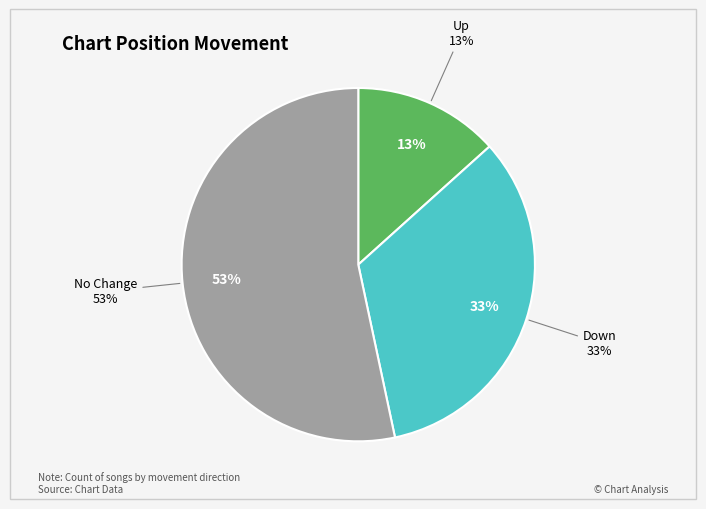

To the nearest percent, what percentage of the pie is -?

53%